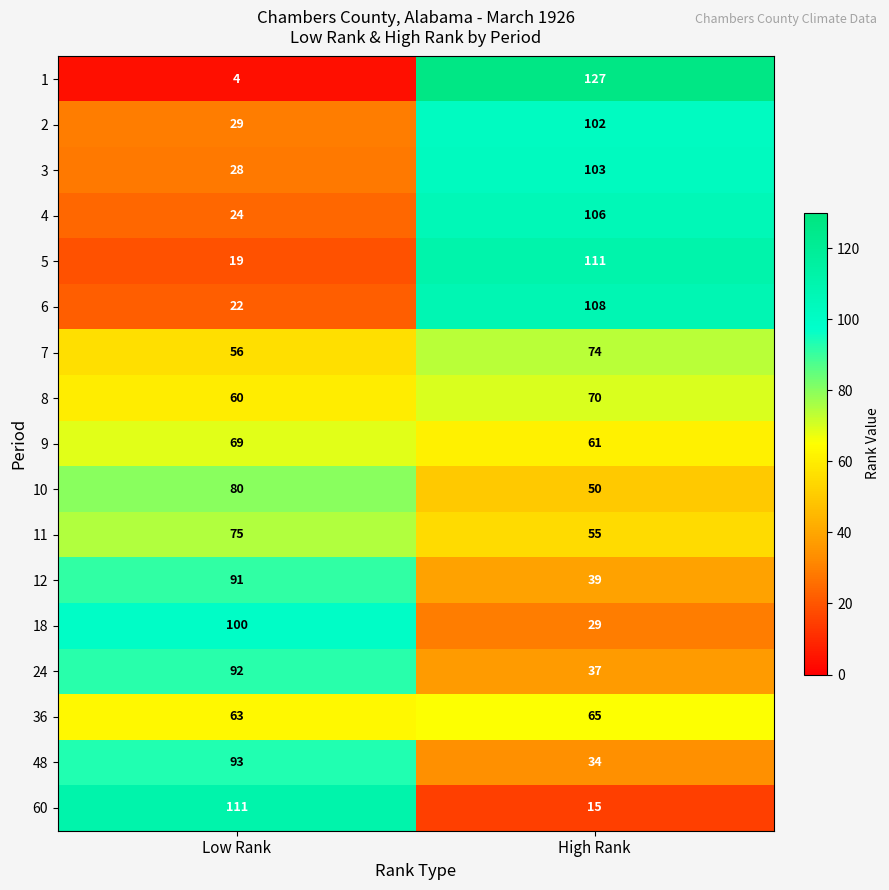

At which category does the chart reach its minimum across all series?

Low Rank